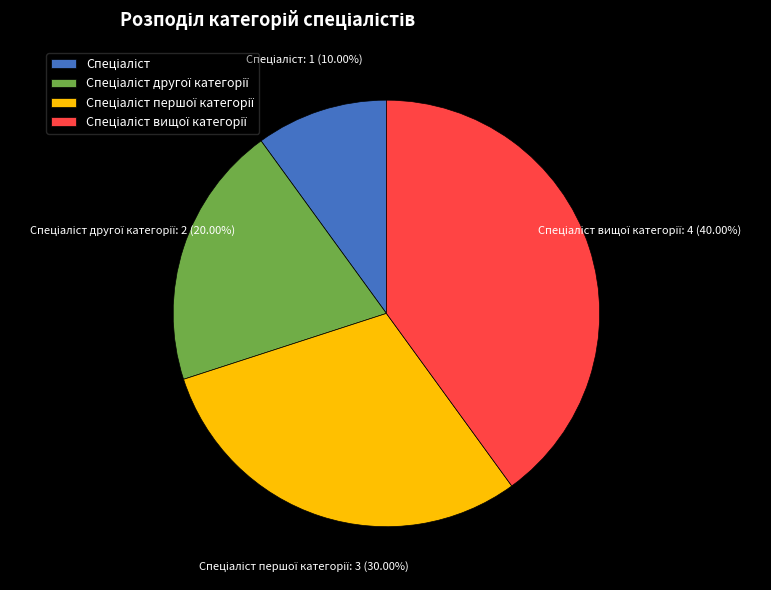

Is there a majority slice in this chart?

No